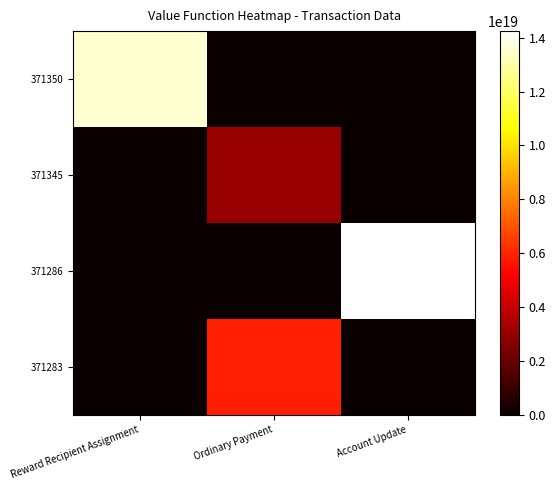

Between Reward Recipient Assignment and Account Update, which series saw the biggest shift?

371286